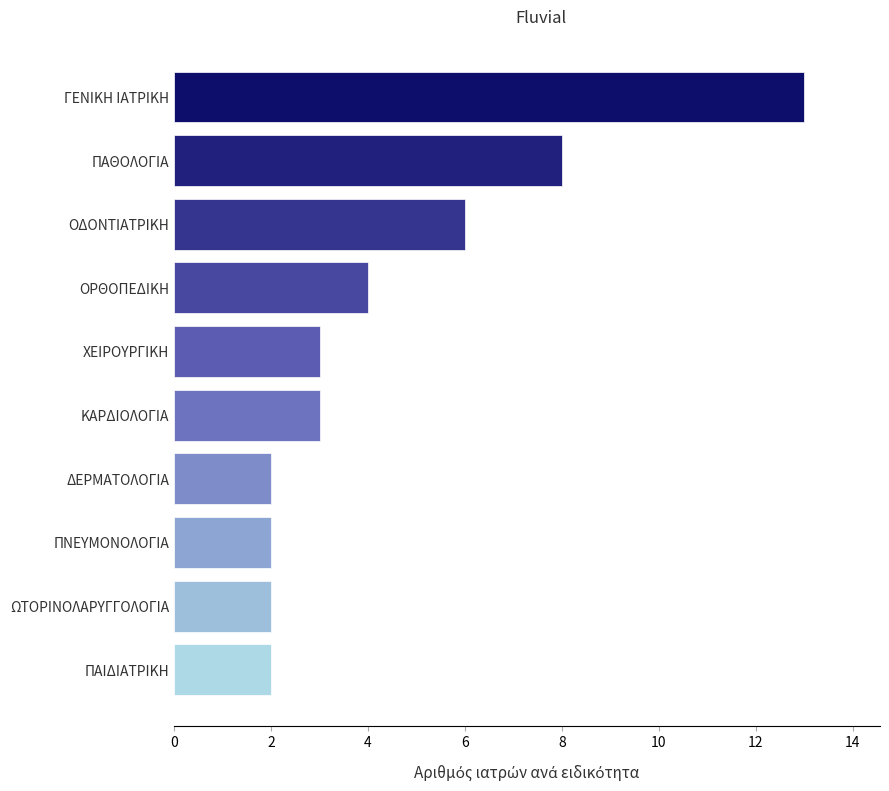

What is the difference between the maximum and minimum values?

11